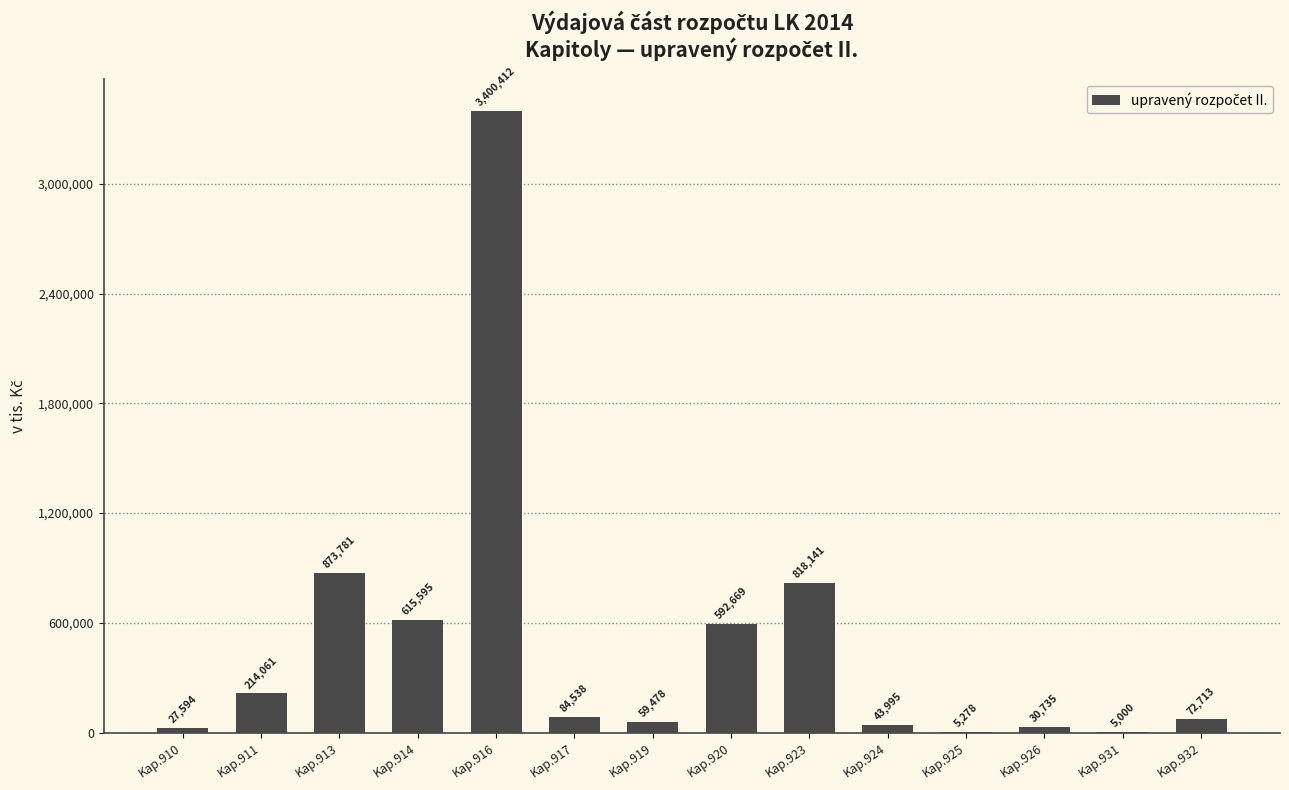

At which label is the value closest to 1702706?

Kap.913